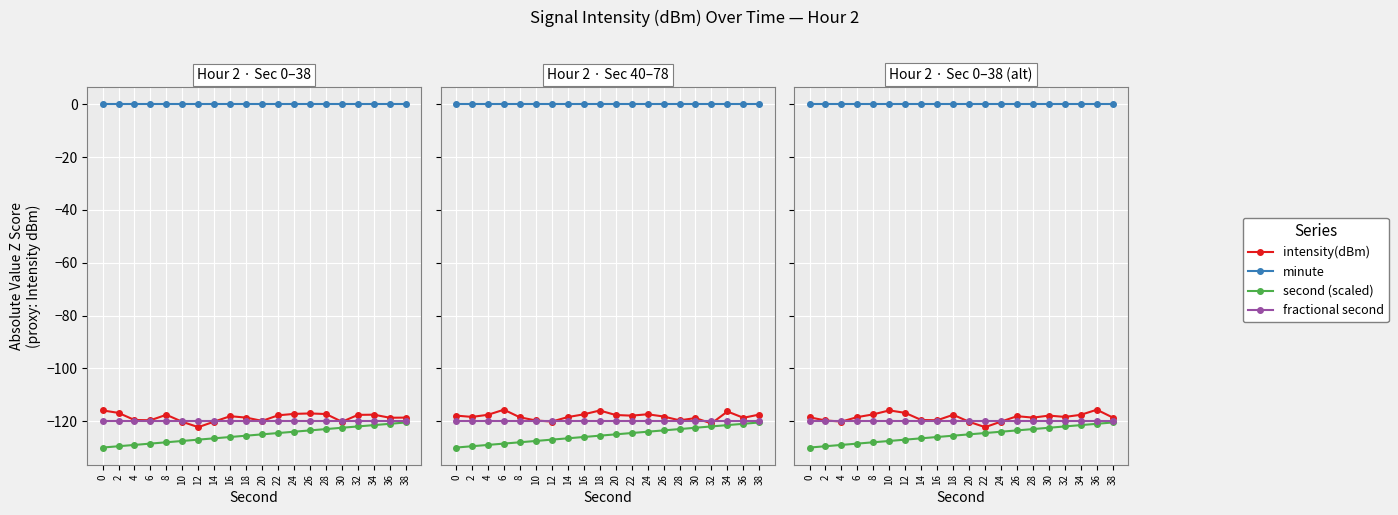

List the series in order of their peak value, lowest first.

second (scaled), fractional second, intensity(dBm), minute